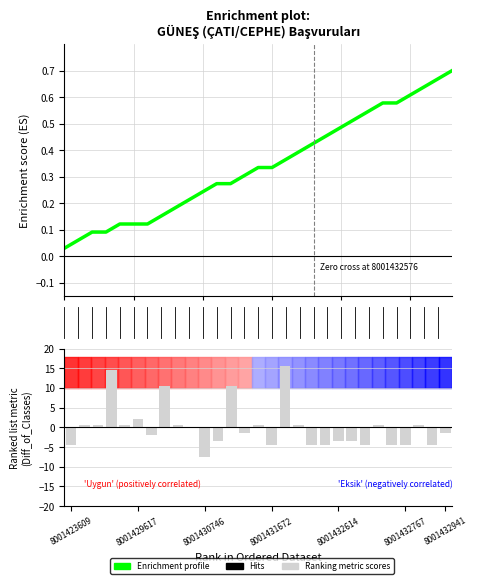

What is the value of the Enrichment profile bar at the 15th from the left?

0.3